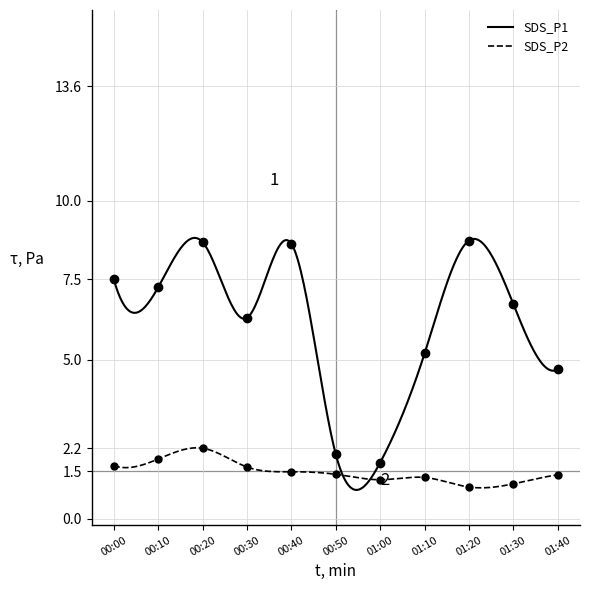

What is the maximum value for SDS_P2?

2.2